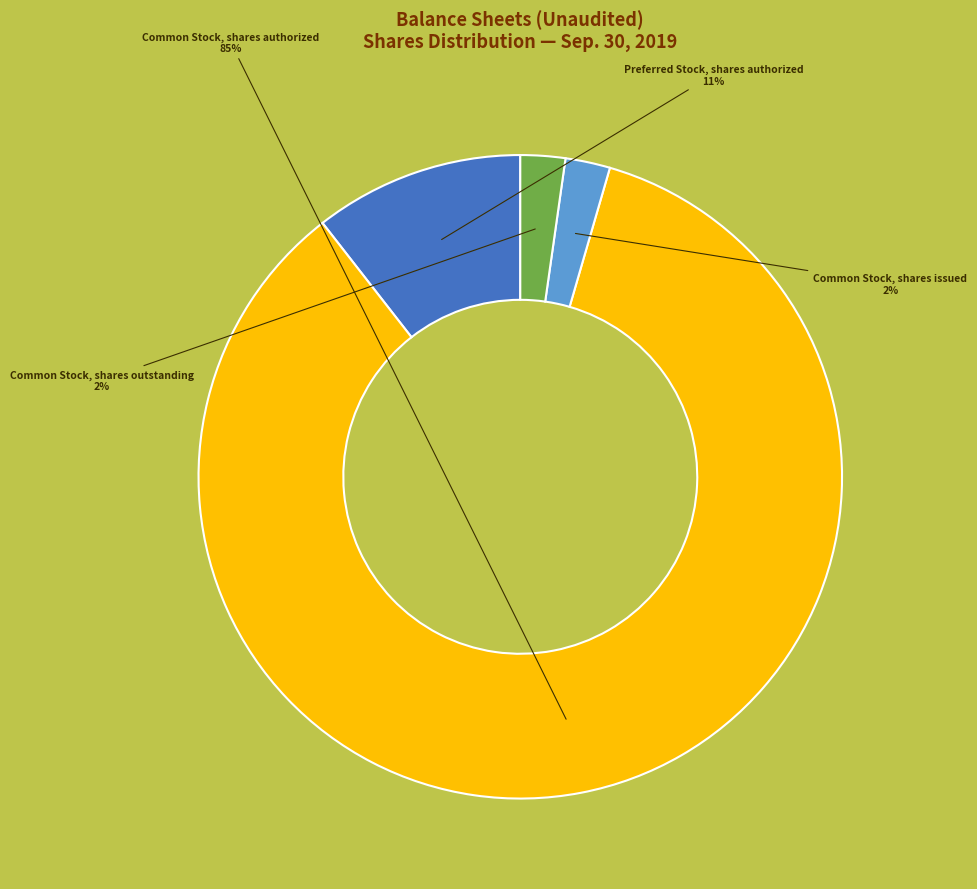

What percentage is the Common Stock, shares issued slice, to the nearest percent?

2%